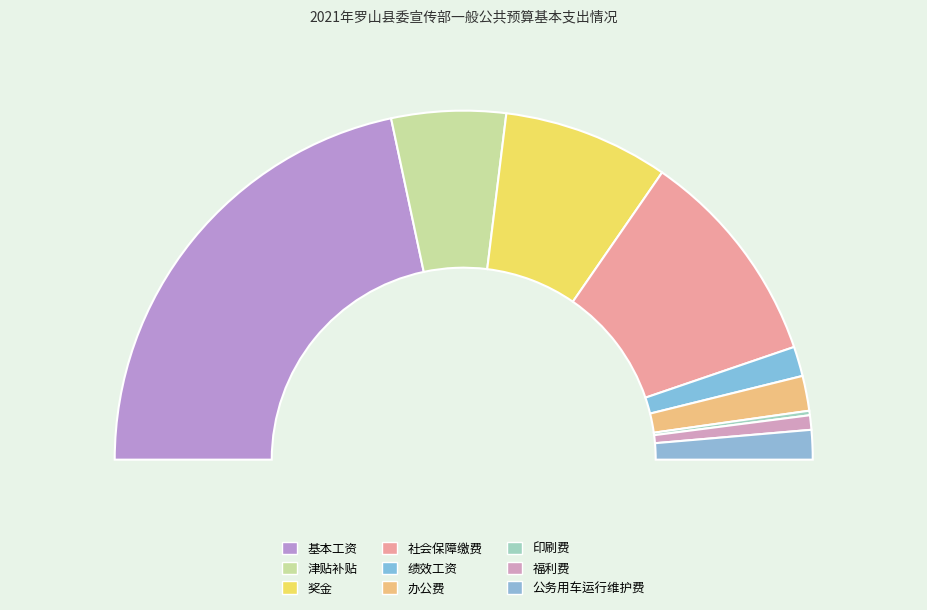

To the nearest percent, what is the combined percentage of 办公费 and 印刷费?

4%